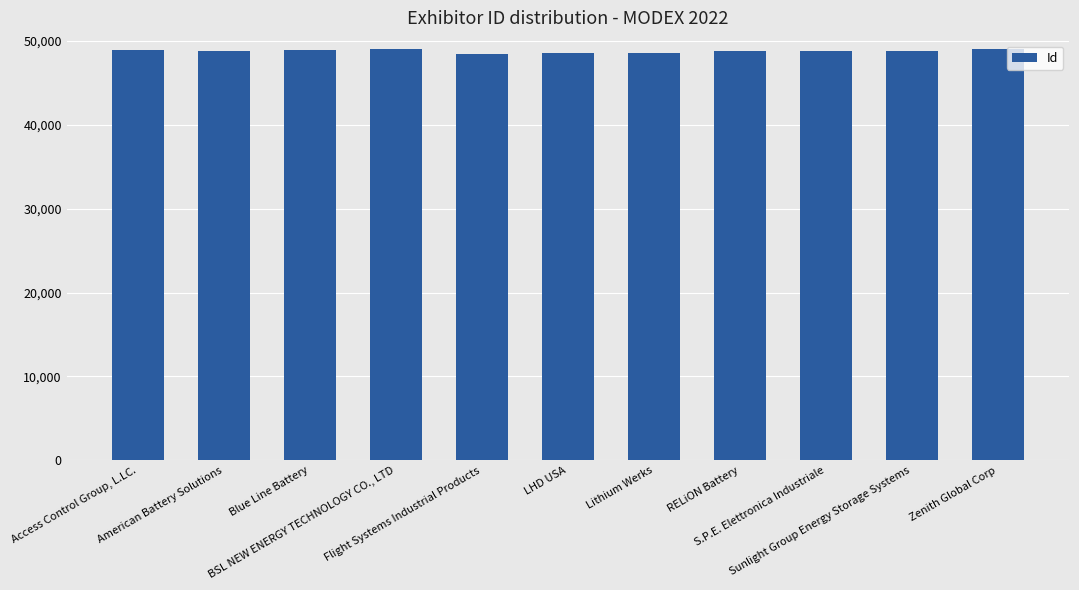

Are the bars horizontal?

No